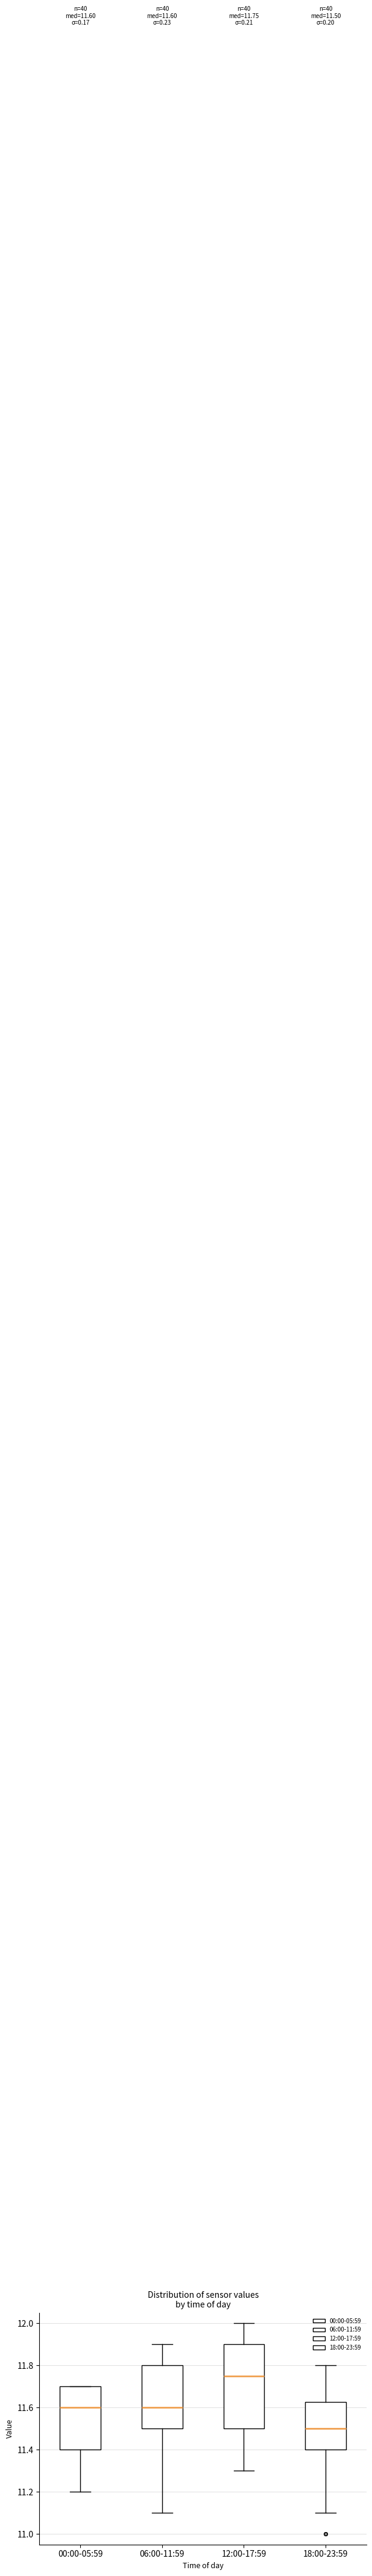

Which box's median line is the highest?

12:00-17:59